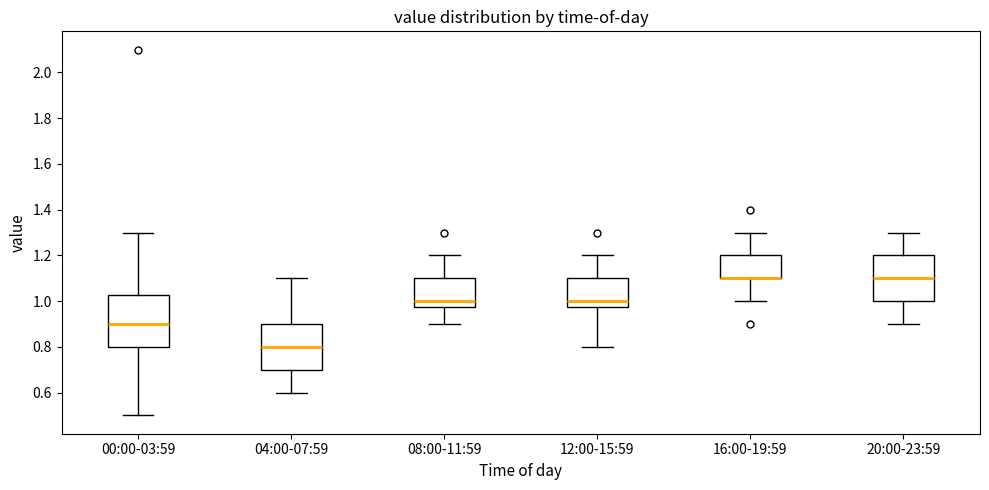

Where is the lower edge of the box for 04:00-07:59 on the y-axis? The values are not printed on the chart, so give them approximately, as read against the axis.

0.70